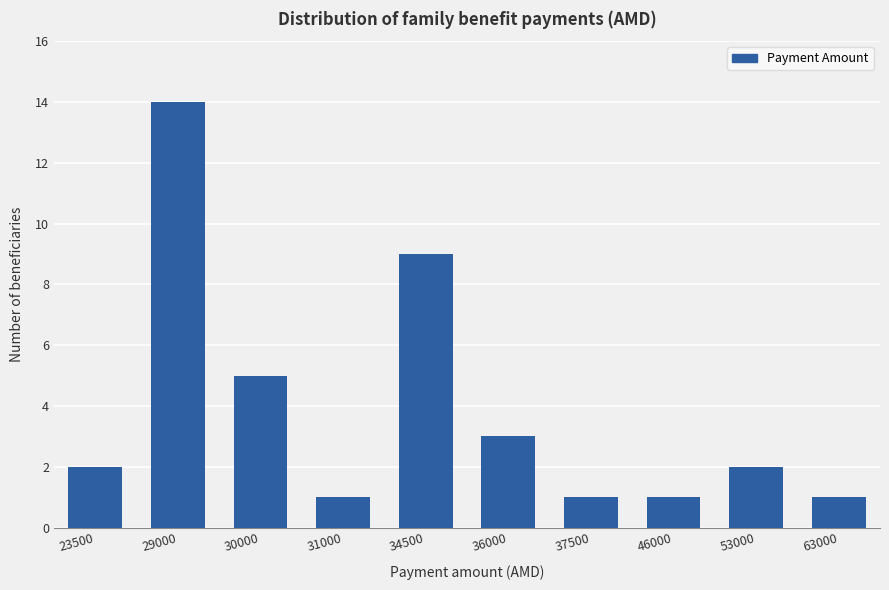

How many series are shown in this chart?

1